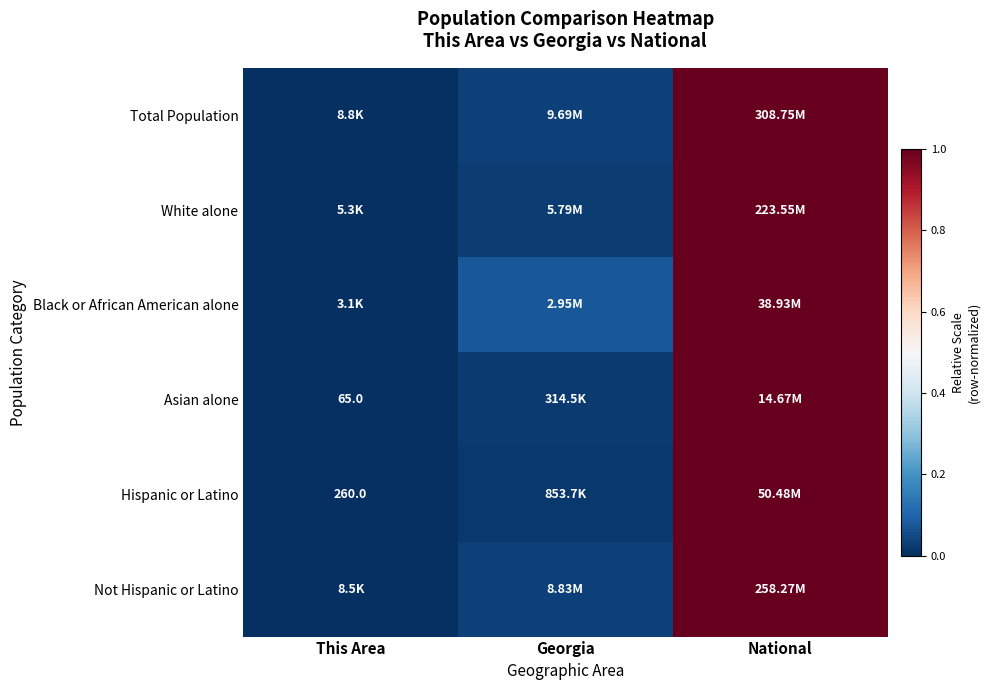

Rank the categories by Hispanic or Latino value from highest to lowest.

National, Georgia, This Area